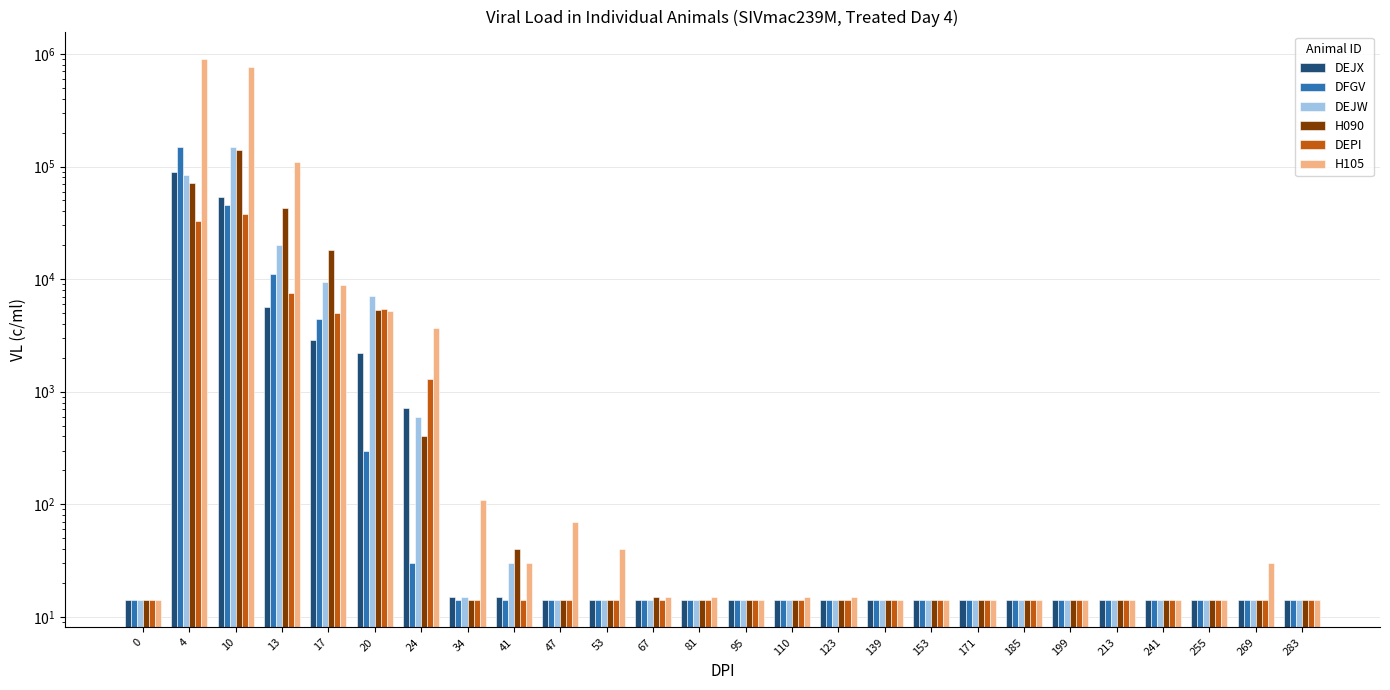

What is the difference between the second highest and second lowest values in the H105 series?

759986